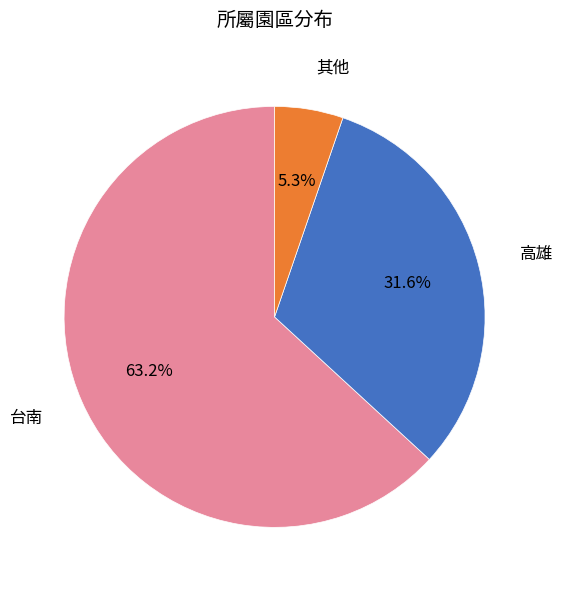

Rank the categories by value from highest to lowest.

台南, 高雄, 其他